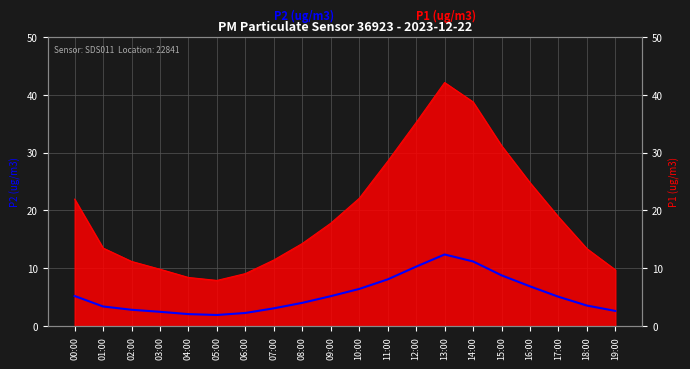

Where is the data nearest to the value 7?

16:00